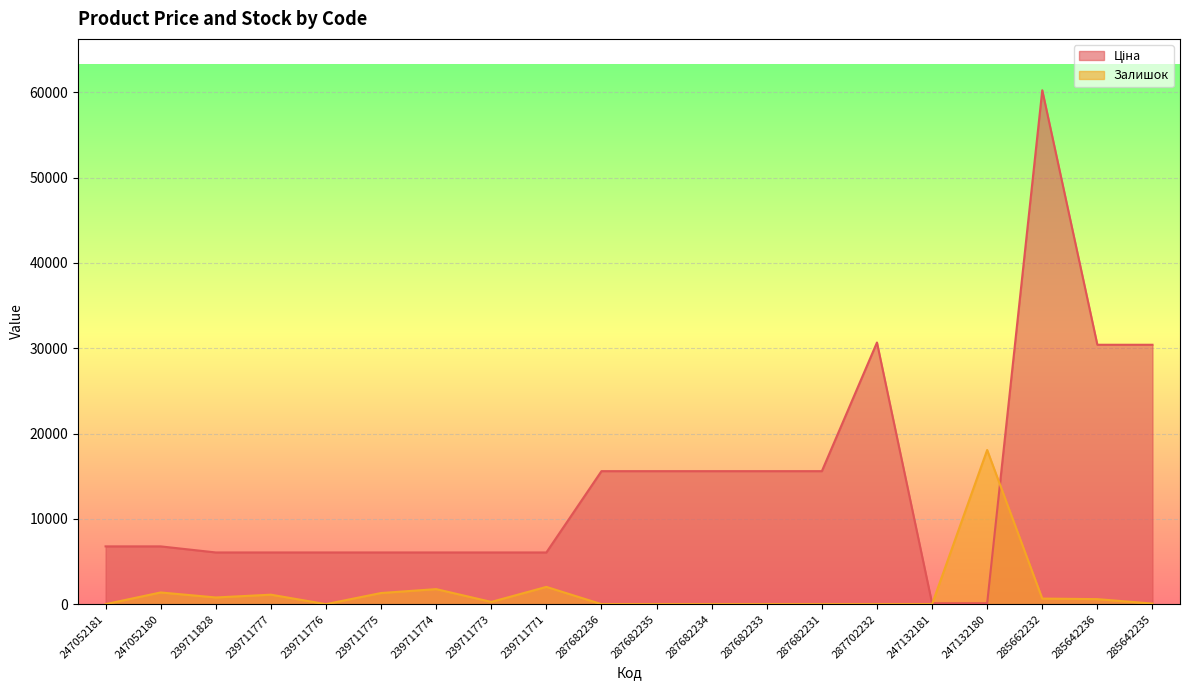

Which series has the widest spread of values?

Ціна